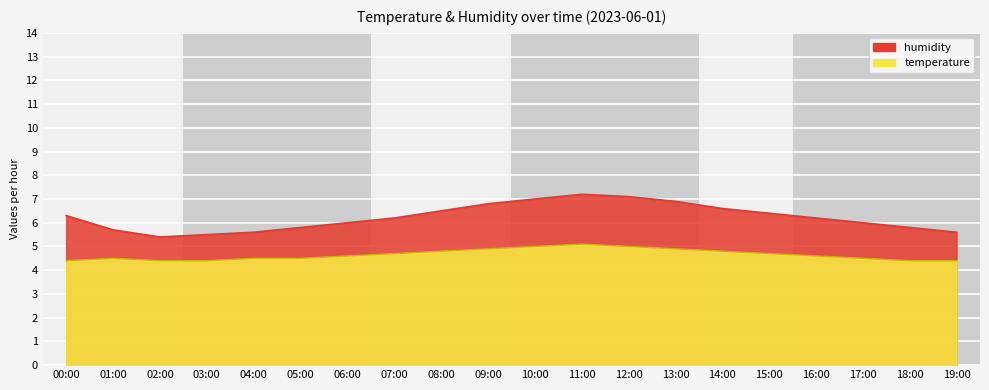

Rank the series by their average value, from lowest to highest.

temperature, humidity